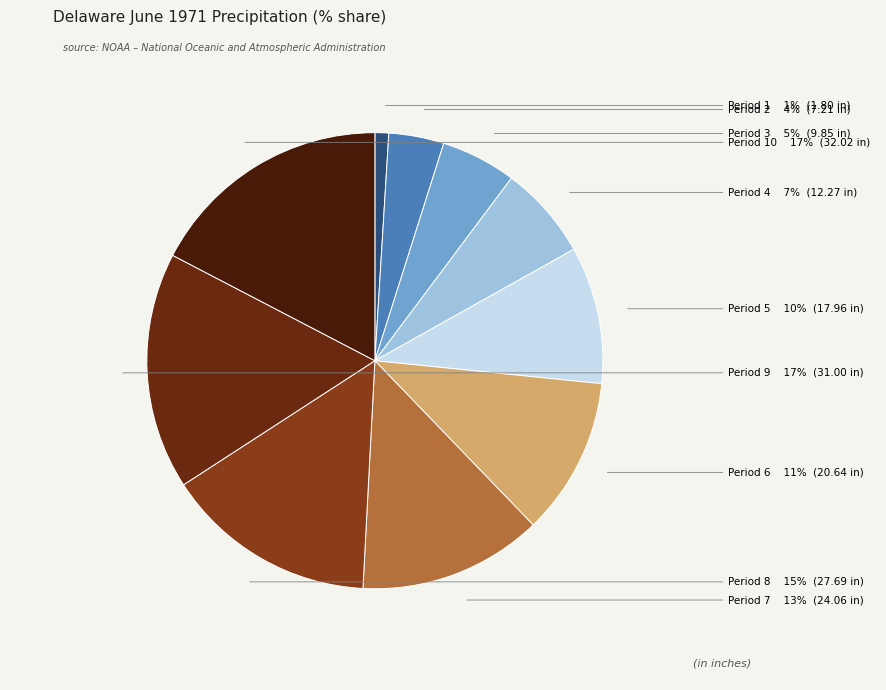

True or false: Period 1 accounts for 1% of the total.

True